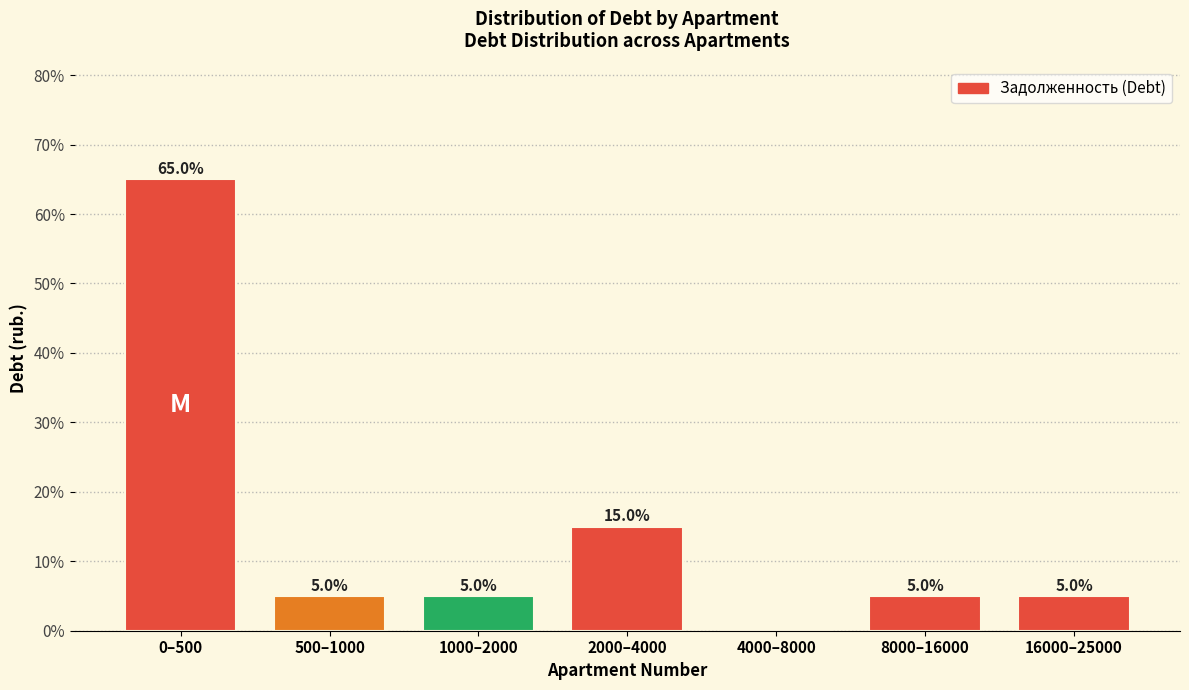

Reading right to left, extract all data points from this chart.

16000–25000=5	8000–16000=5	4000–8000=0	2000–4000=15	1000–2000=5	500–1000=5	0–500=65